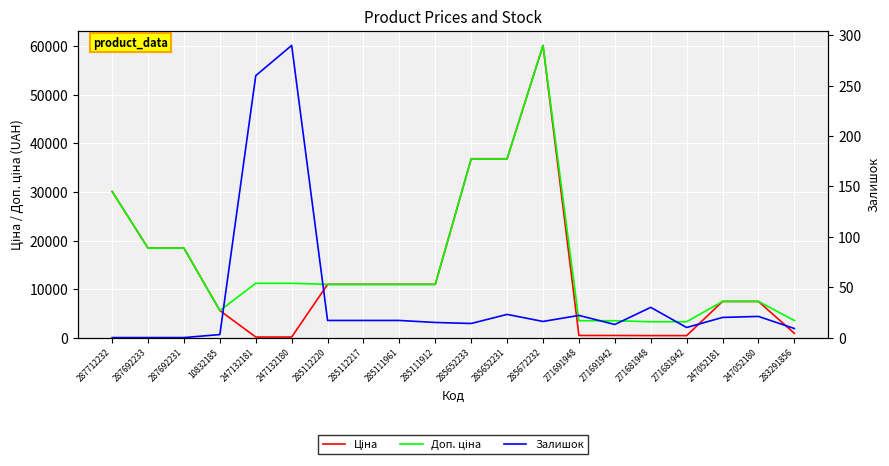

What is the sum of all Залишок values?

797.0